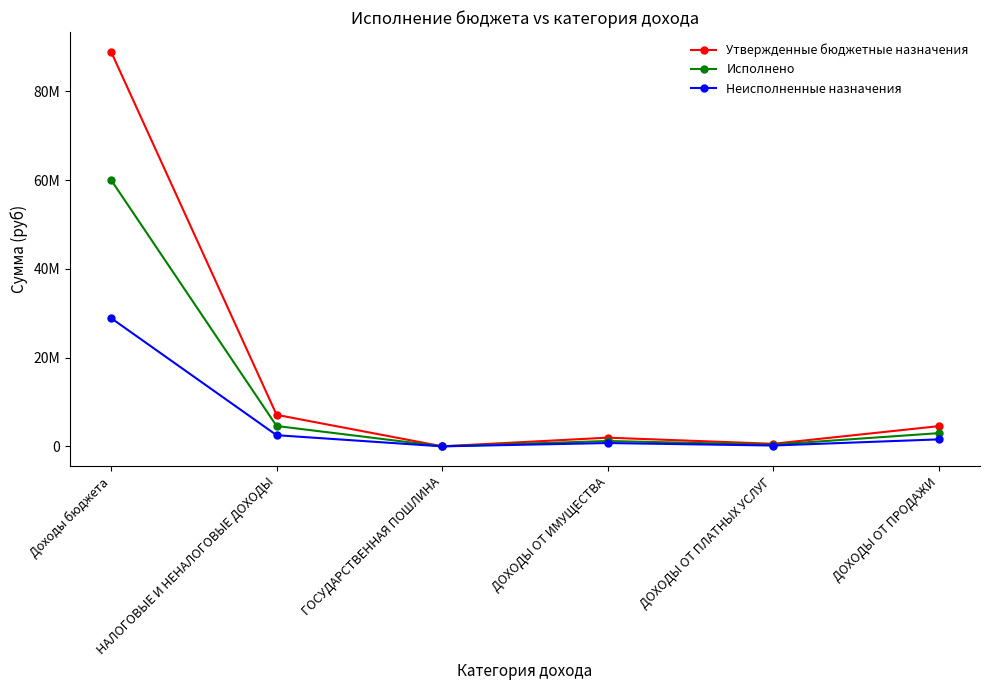

Is this an area chart (filled region under the line)?

No